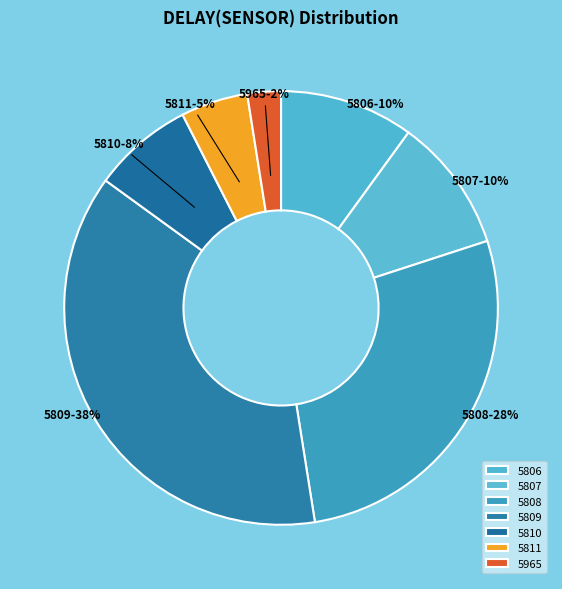

What percentage is the 5965 slice, to the nearest percent?

2%